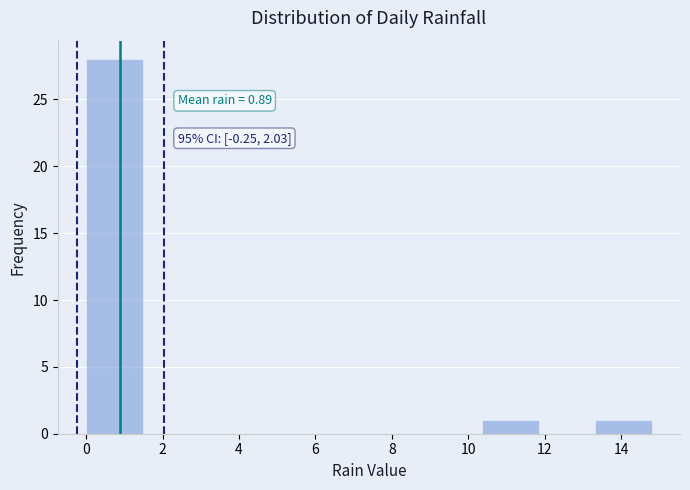

Over which range of the x-axis is the bar tallest?

0.00 to 1.48